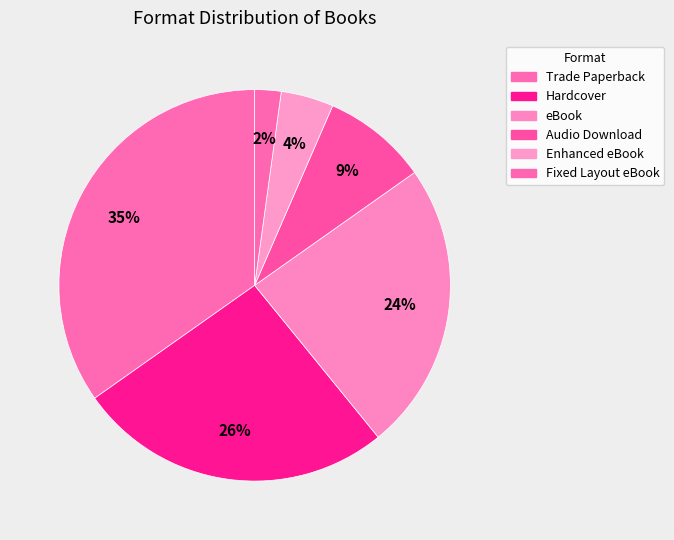

Is Audio Download the majority of the pie?

No